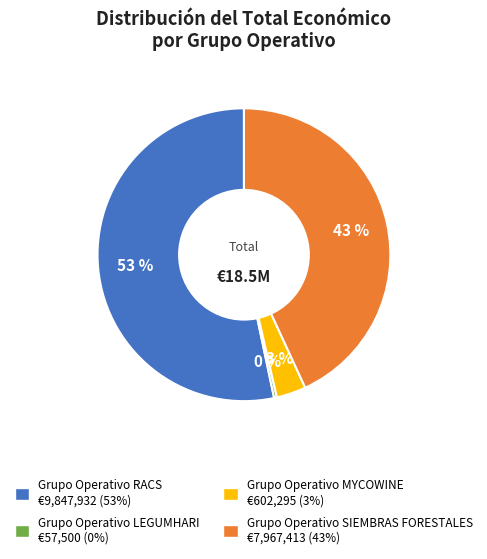

Is there a majority slice in this chart?

Yes